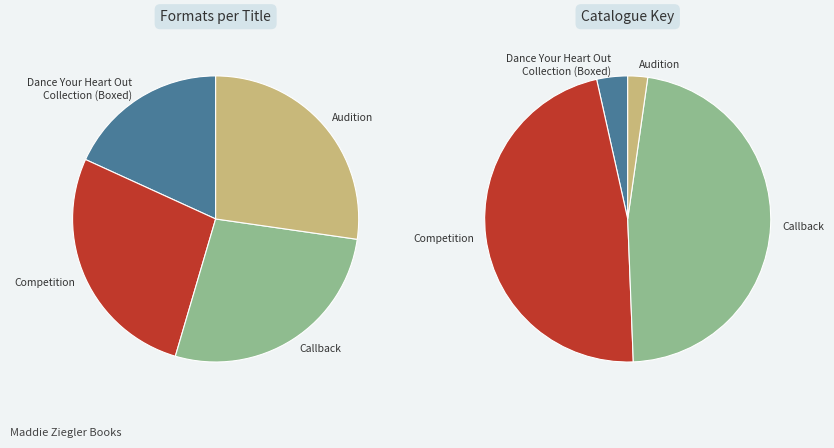

What is the ratio of the value at Callback to the value at Dance Your Heart Out Collection (Boxed)?

13.5